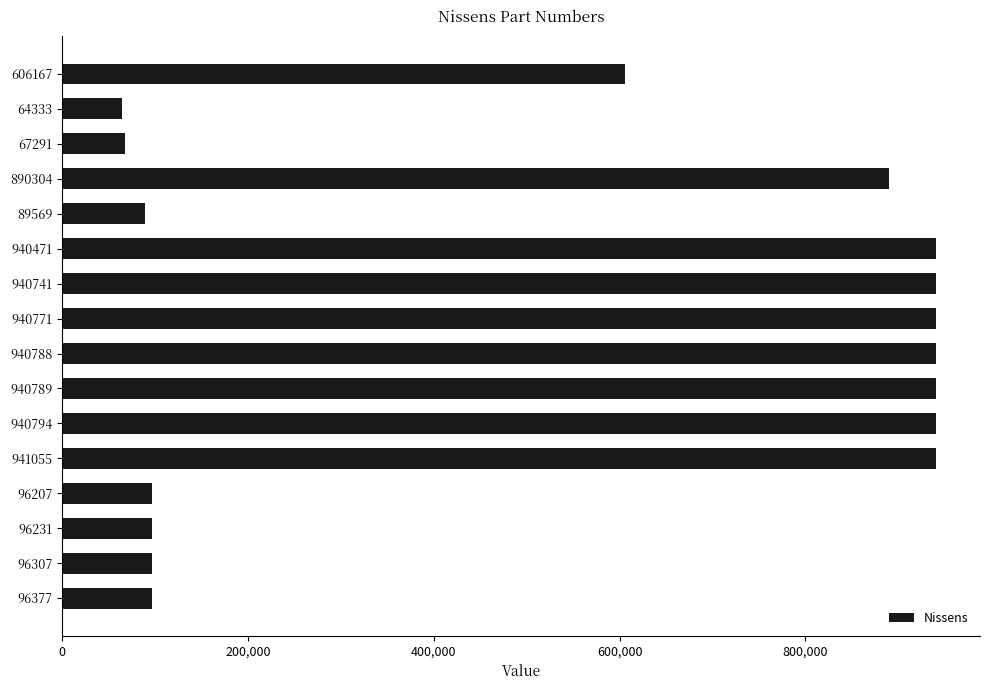

What is the change in value from 941055 to 96377?

-844678